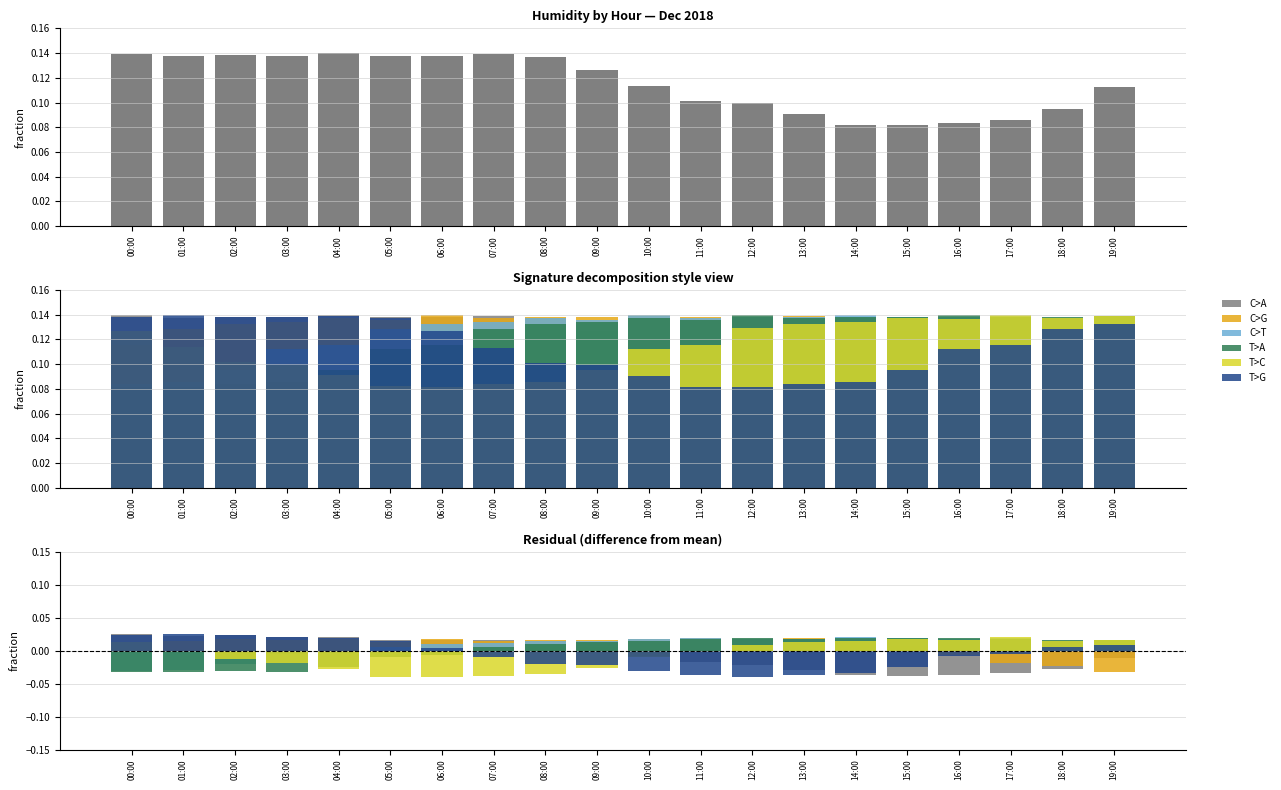

Are the bars horizontal?

No